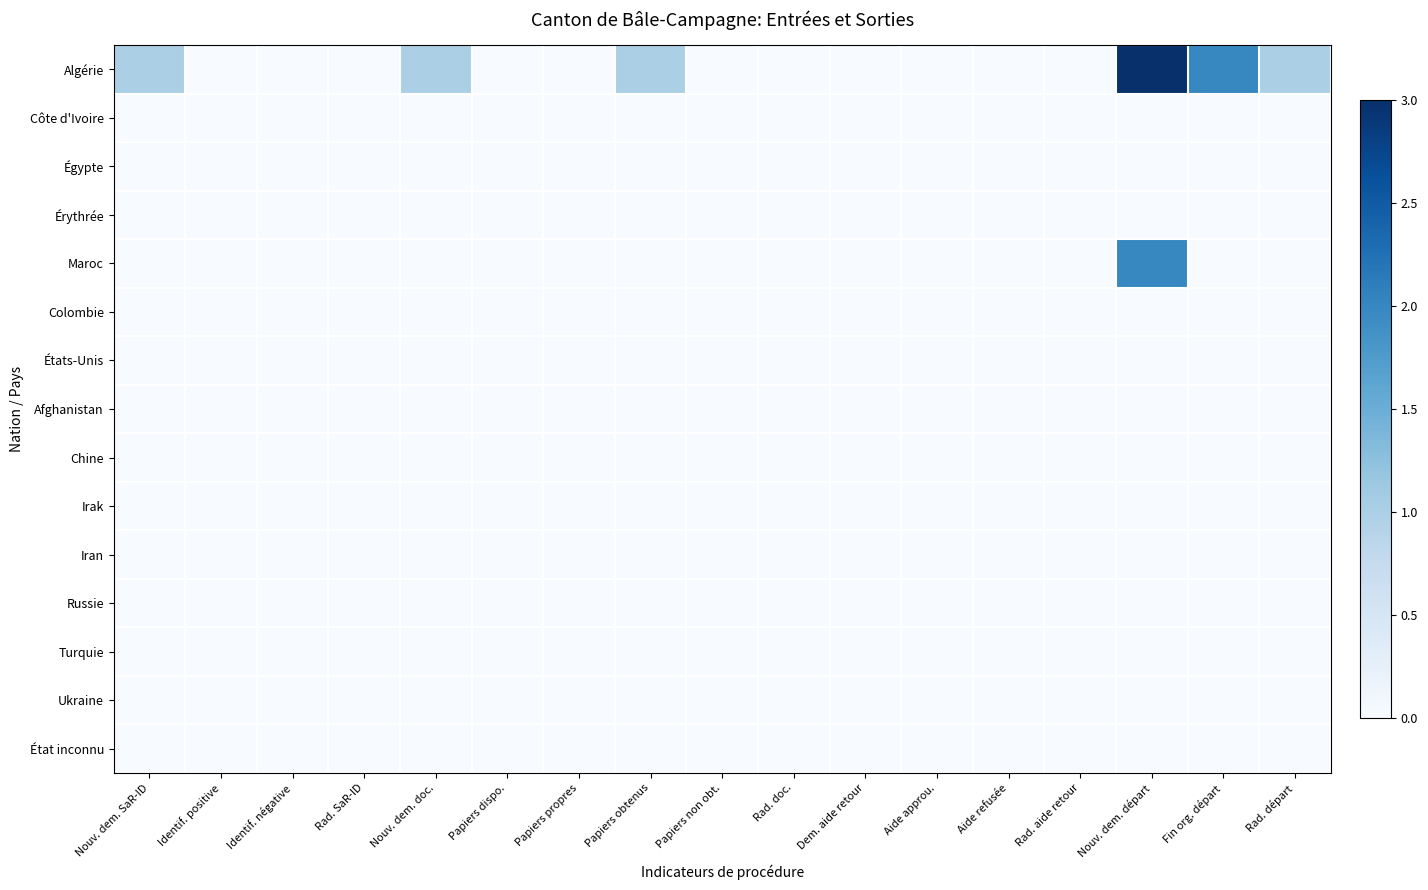

Between Fin org. départ and Identif. négative, which is larger?

Fin org. départ